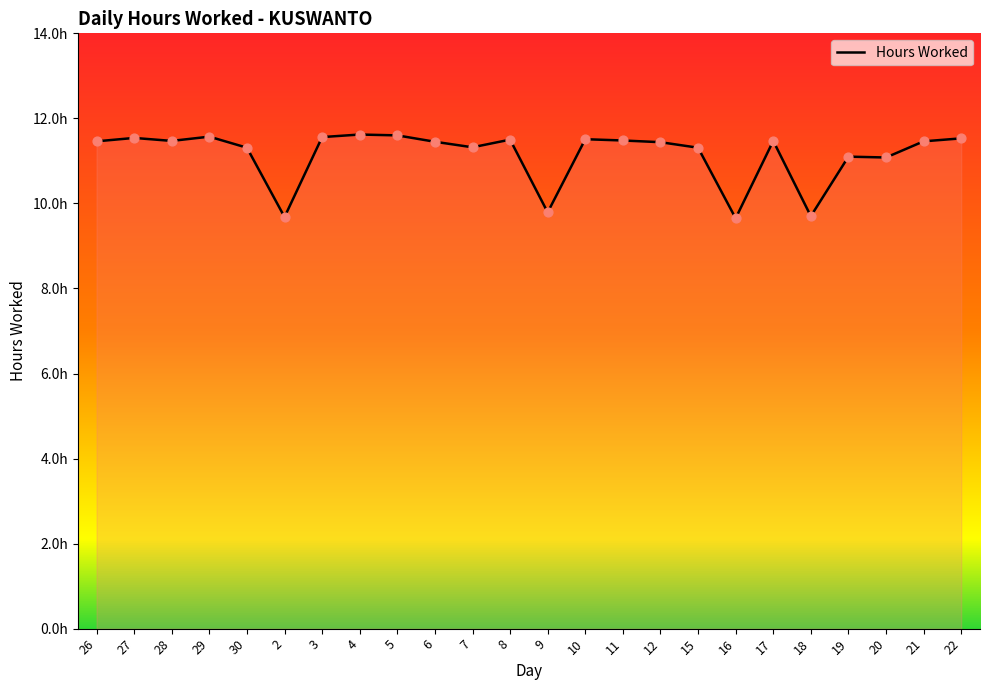

What is the ratio of the value at 9 to the value at 30?

0.9